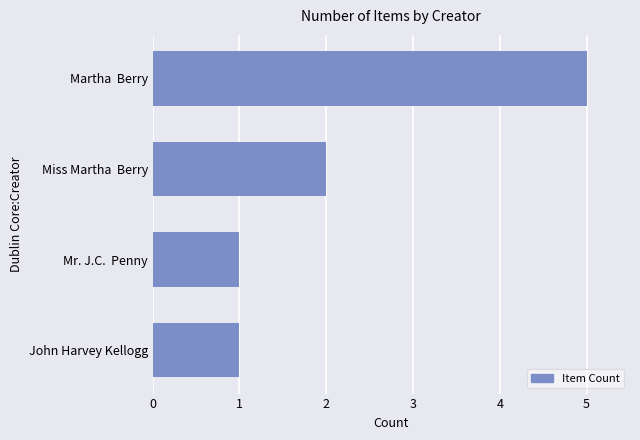

Reading bottom to top, extract all data points from this chart.

1	1	2	5